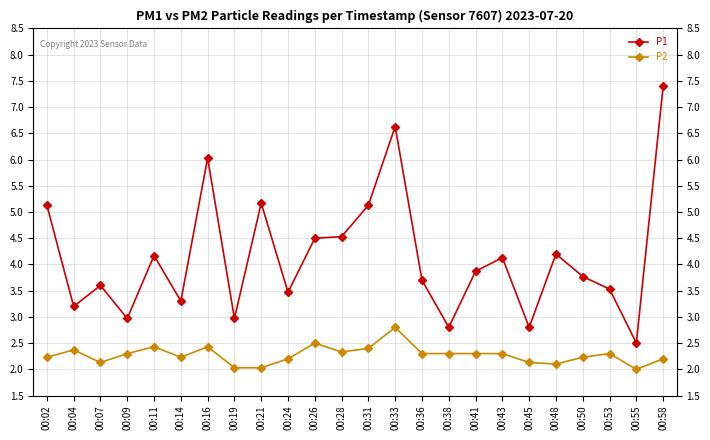

At how many categories does at least one series exceed 5?

6